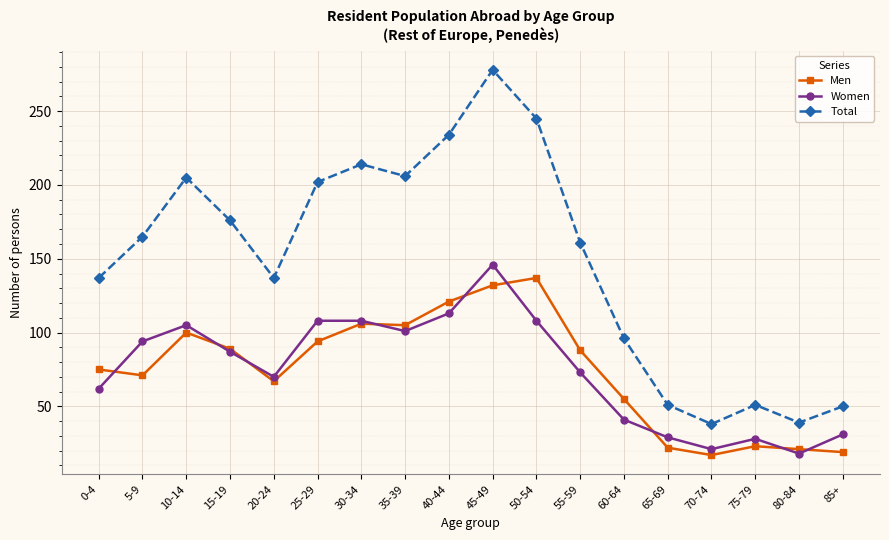

At which label does Men reach its peak?

50-54